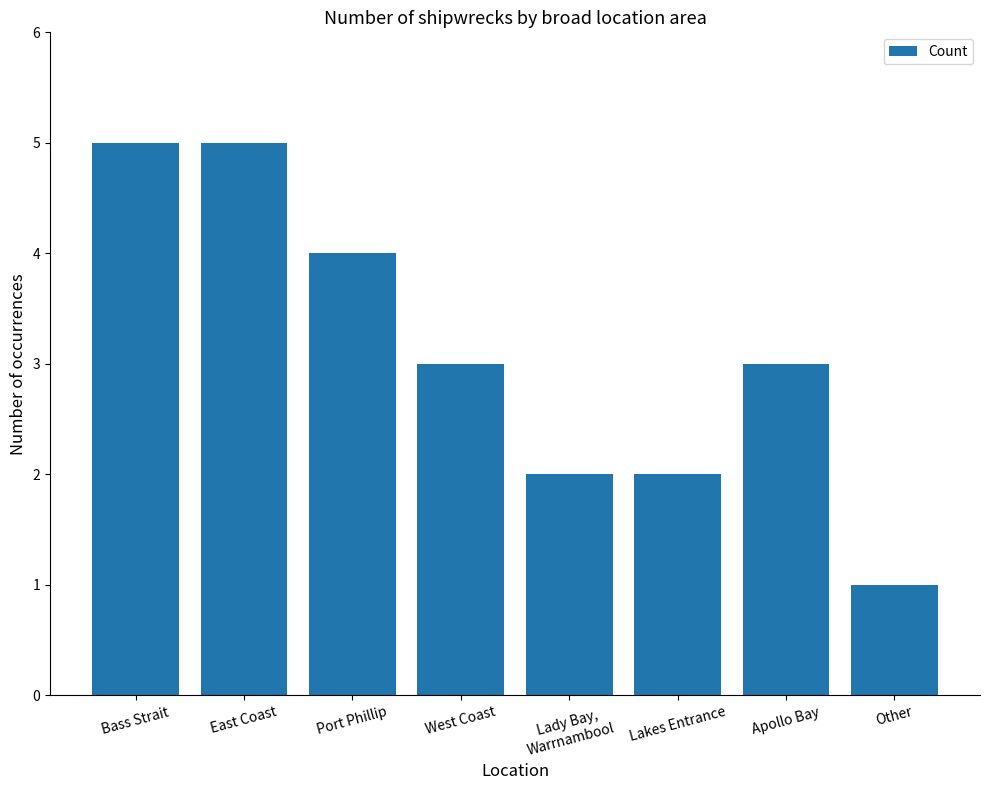

What is the label of the 2nd bar from the left?

East Coast